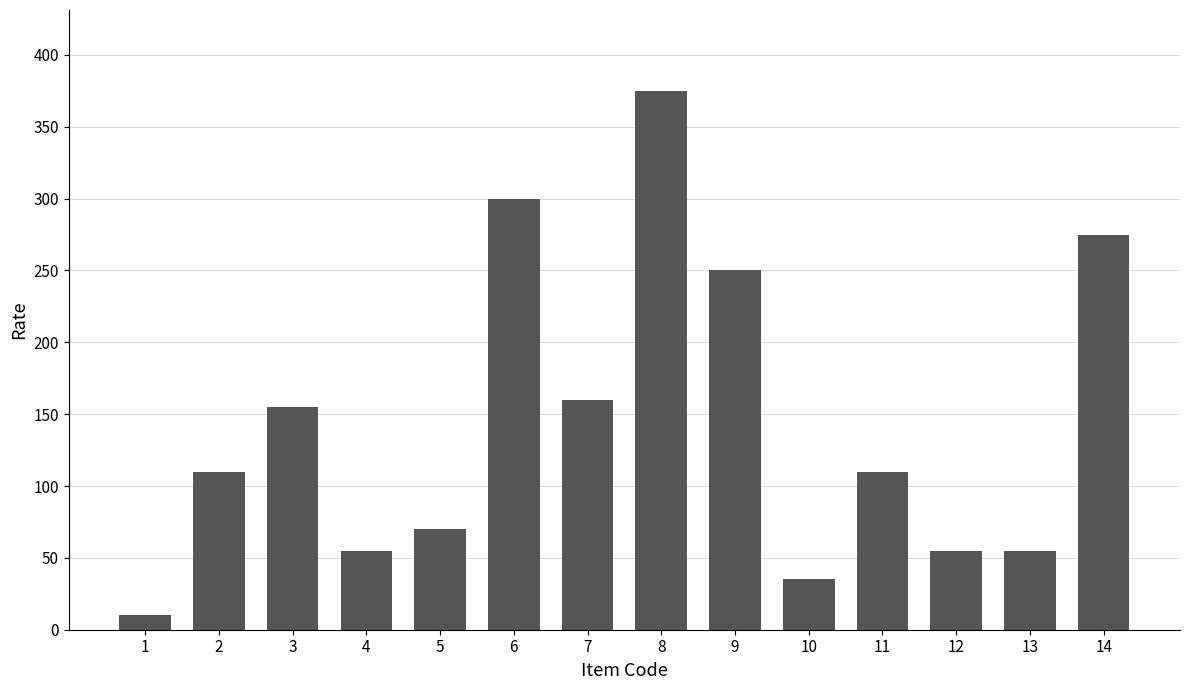

The chart shows a value of 35 at 10. True or false?

True